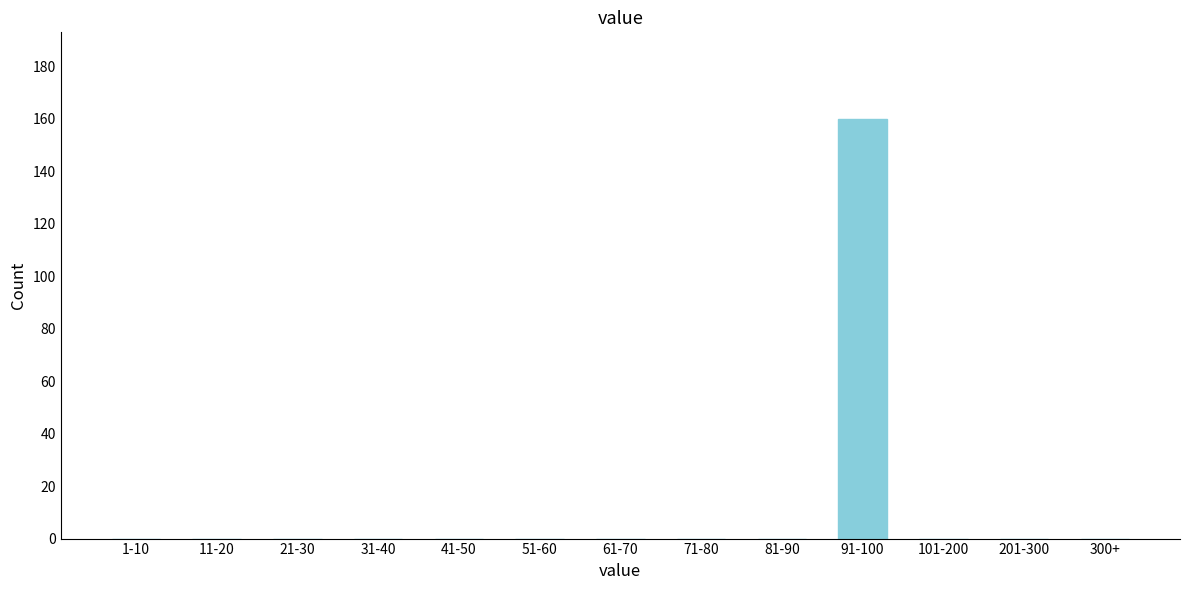

Reading left to right, transcribe all the data shown in this chart.

1-10=0	11-20=0	21-30=0	31-40=0	41-50=0	51-60=0	61-70=0	71-80=0	81-90=0	91-100=160	101-200=0	201-300=0	300+=0